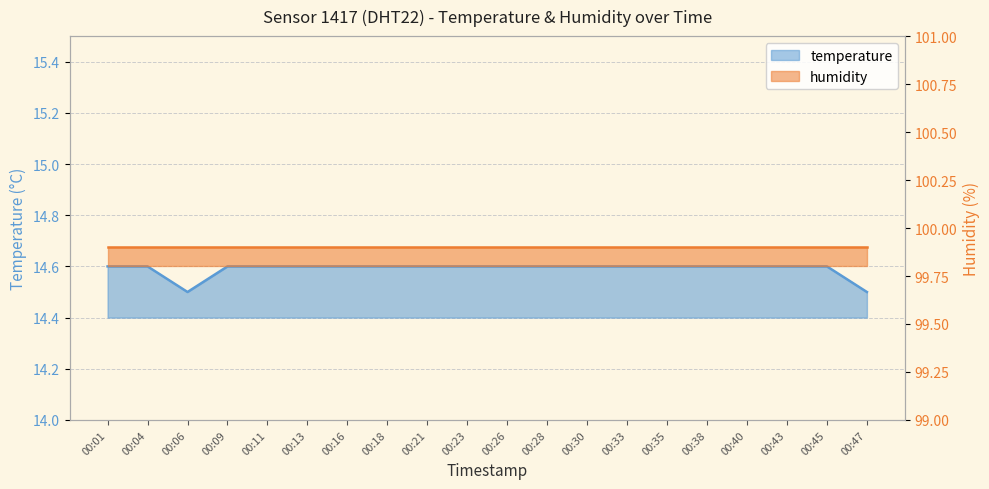

How many data points does each series have?

20